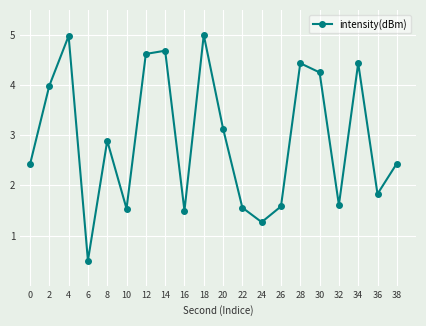

At which category does the data reach its first local valley?

6